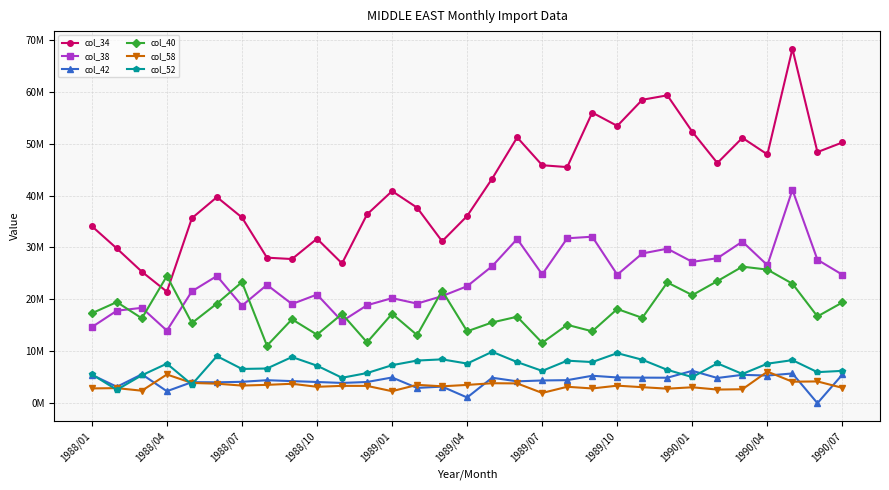

What are all the series names shown in the legend?

col_34, col_38, col_42, col_40, col_58, col_52